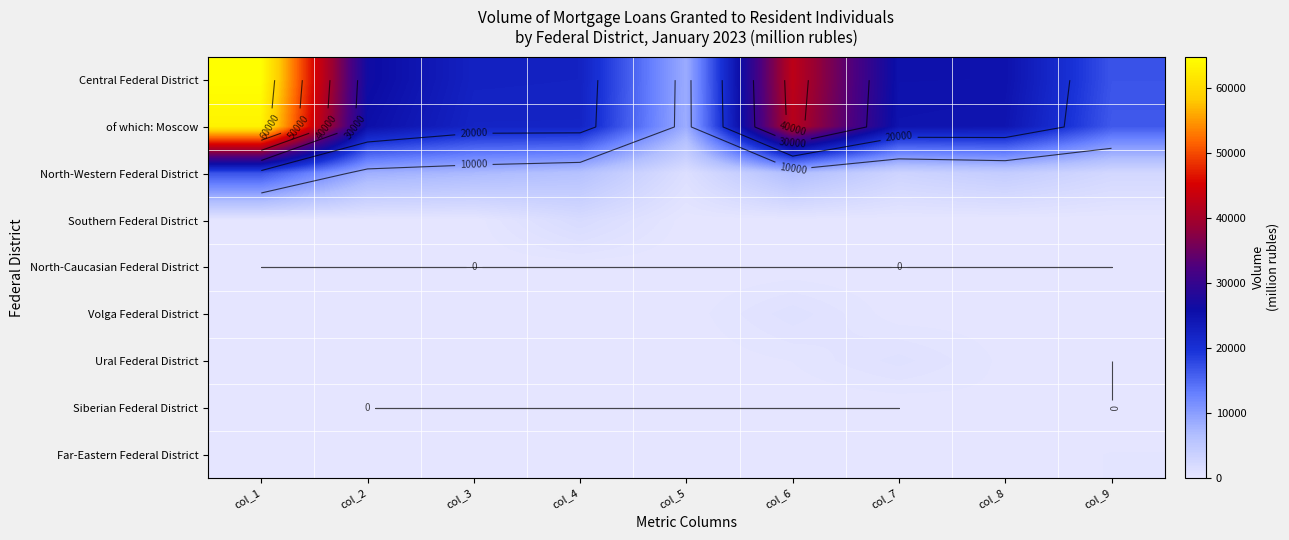

The value of Central Federal District at col_3 is 8649. True or false?

False